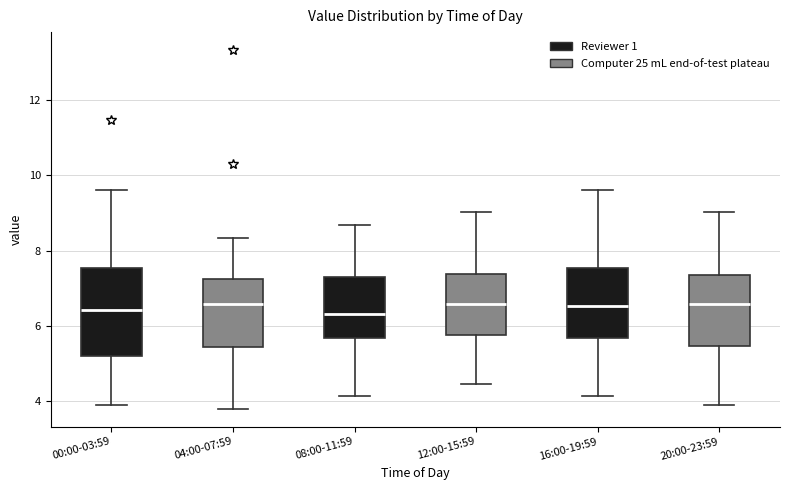

Reading left to right, transcribe this box plot: for each box, give where its median line is, the range the box spans, and where its two whiskers end, as read against the y-axis. The values are not printed on the chart, so give them approximately, as read against the axis.

00:00-03:59: median 6.4, box 5.2 to 7.6, whiskers 4.0 to 9.6
04:00-07:59: median 6.6, box 5.4 to 7.2, whiskers 3.8 to 8.4
08:00-11:59: median 6.4, box 5.6 to 7.4, whiskers 4.2 to 8.6
12:00-15:59: median 6.6, box 5.8 to 7.4, whiskers 4.4 to 9.0
16:00-19:59: median 6.6, box 5.6 to 7.6, whiskers 4.2 to 9.6
20:00-23:59: median 6.6, box 5.4 to 7.4, whiskers 4.0 to 9.0